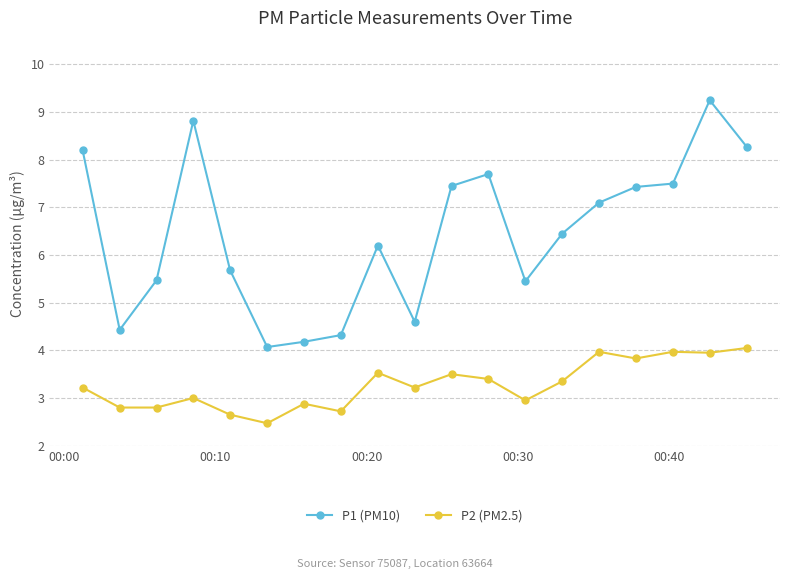

What is the minimum value shown in the chart?

2.5